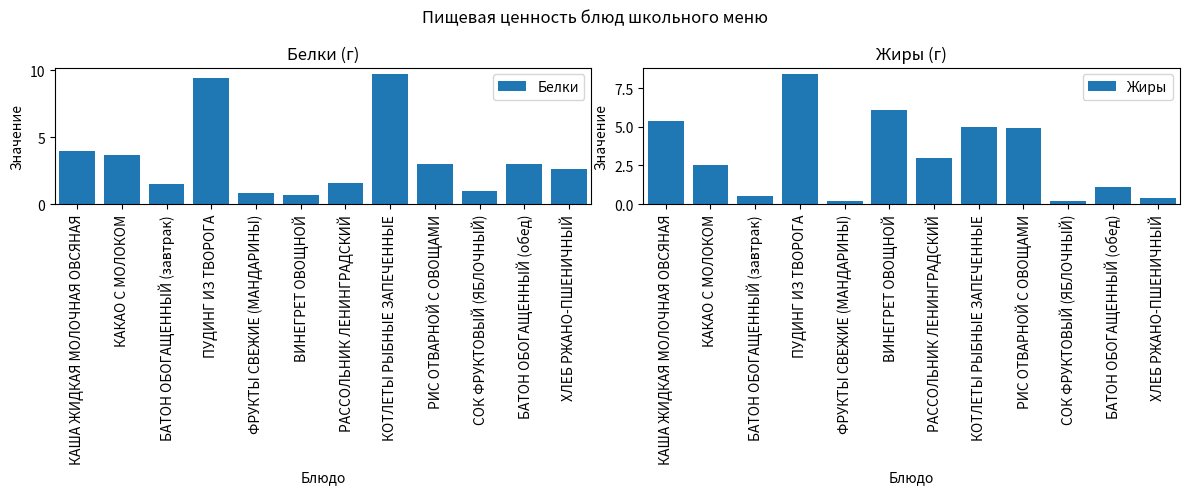

What is the value of the Белки bar at the 3rd from the left?

1.5